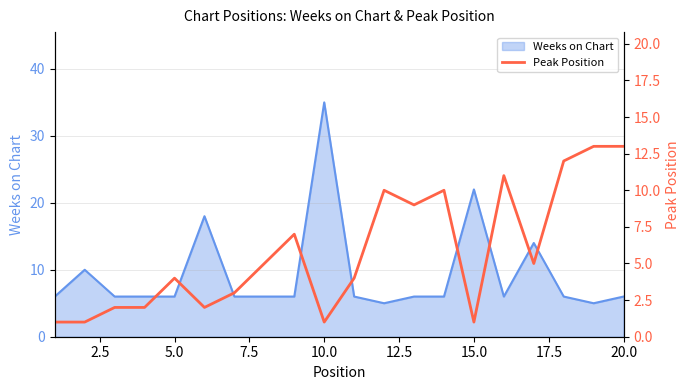

At which label does Weeks on Chart reach its peak?

10.0